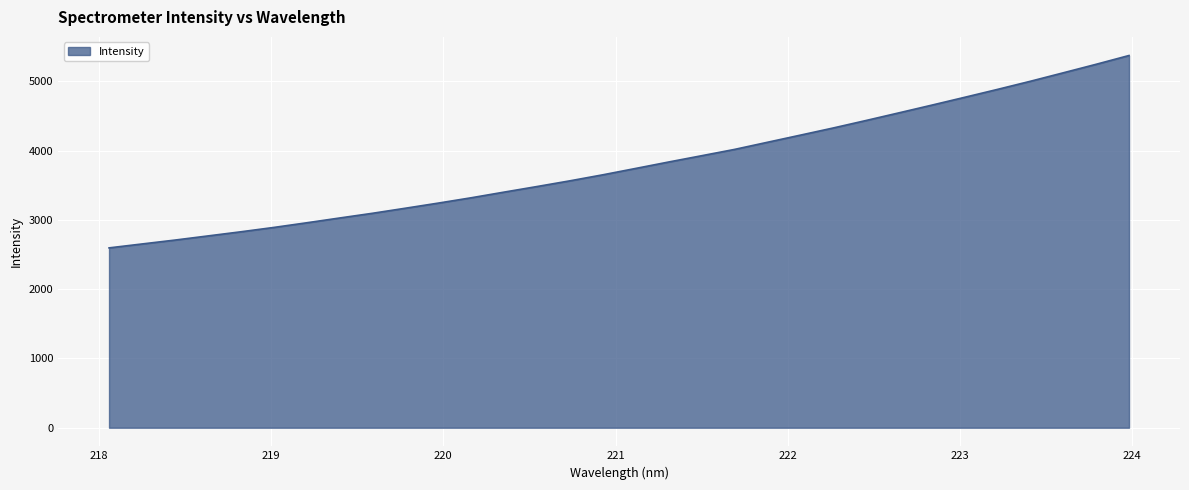

True or false: there are more than 2 points higher than both neighbors.

False